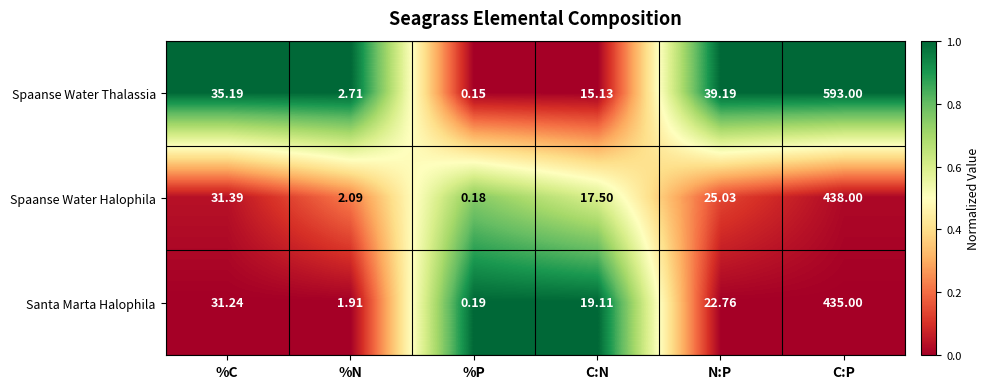

Which category has the highest value across all series?

C:P